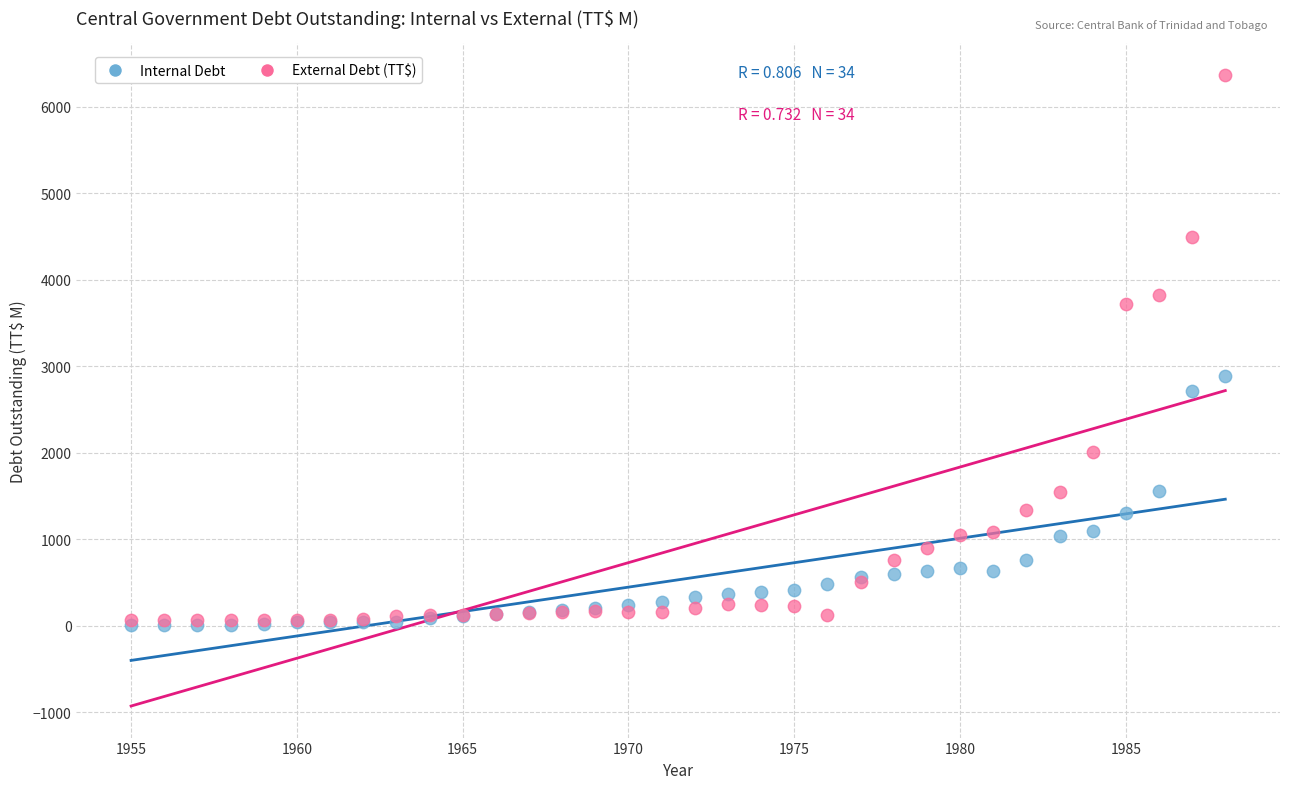

Across all series, what Y value is closest to 3189?

2883.2